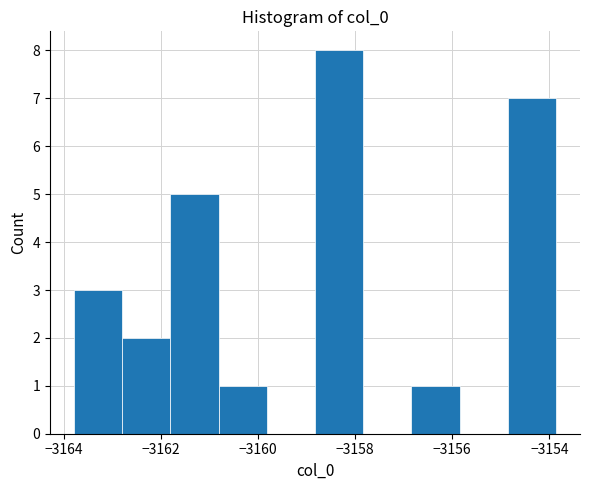

Reading left to right, transcribe this chart: for each bar, give the range it covers on the x-axis and its height. Neither the bar edges nor the heights are printed on the chart, so give them approximately, as read against the axes.

-3163.8 to -3162.8: 3
-3162.8 to -3161.8: 2
-3161.8 to -3160.8: 5
-3160.8 to -3159.8: 1
-3159.8 to -3158.8: 0
-3158.8 to -3157.8: 8
-3157.8 to -3156.8: 0
-3156.8 to -3155.8: 1
-3155.8 to -3154.8: 0
-3154.8 to -3153.8: 7